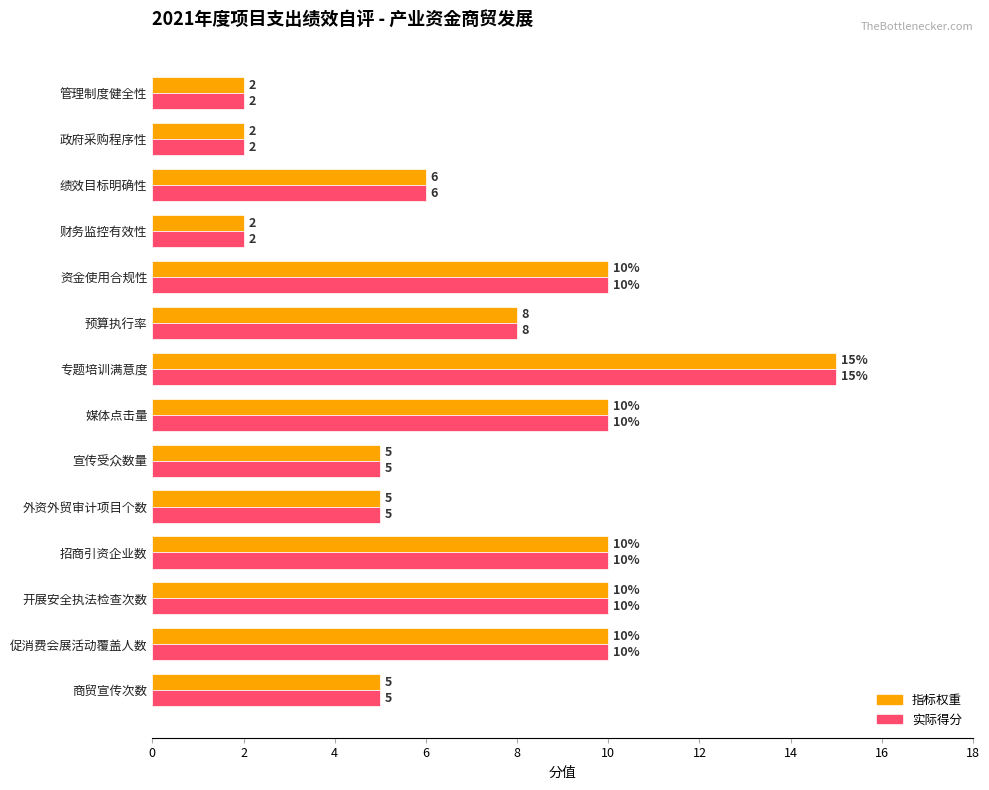

Where is 实际得分 nearest to the value 8?

预算执行率